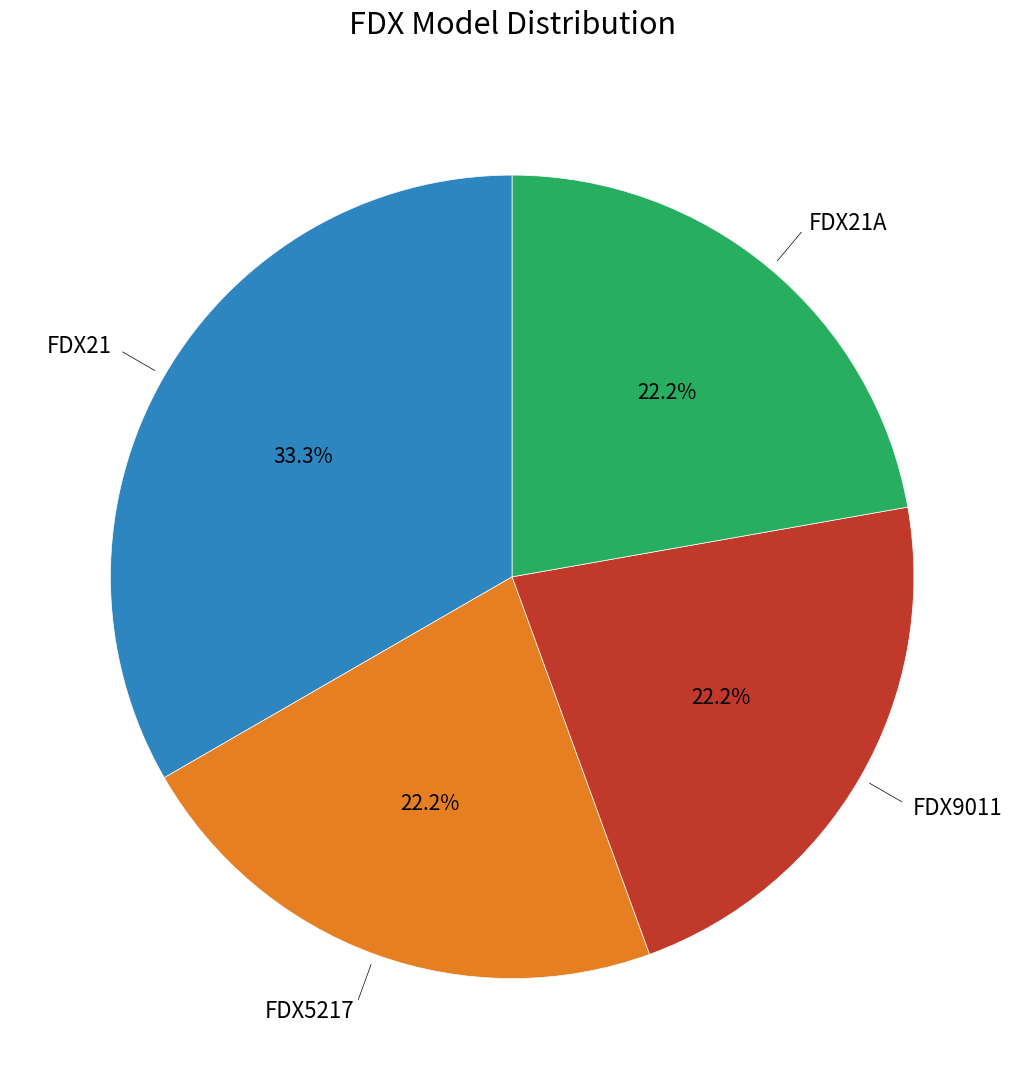

Is there a majority slice in this chart?

No